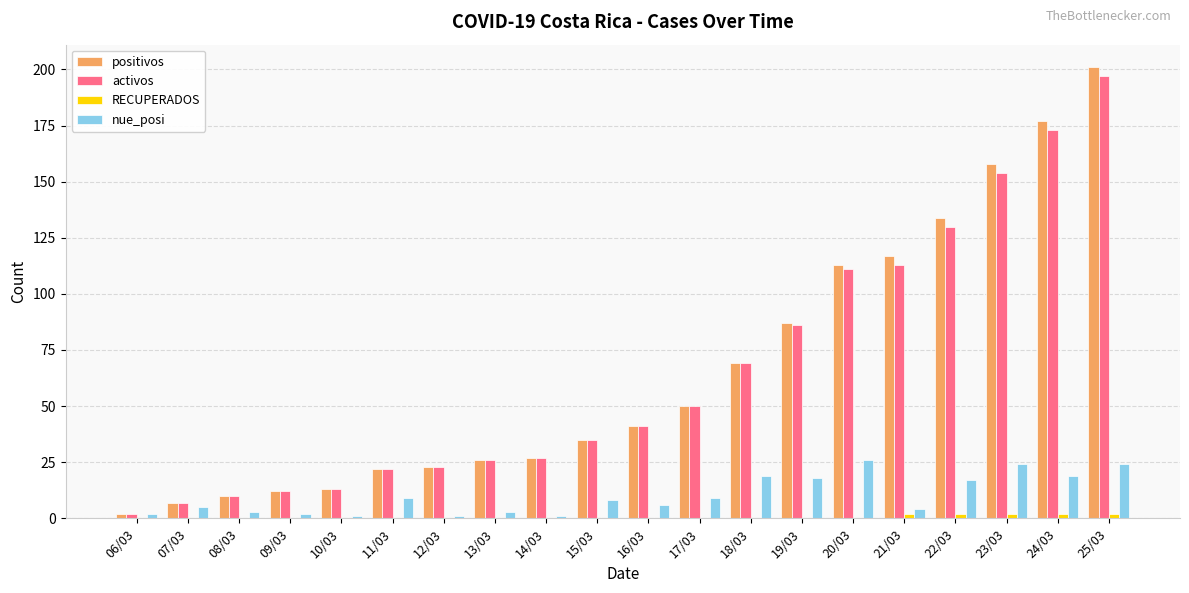

The activos series shows 6 at 10/03. True or false?

False